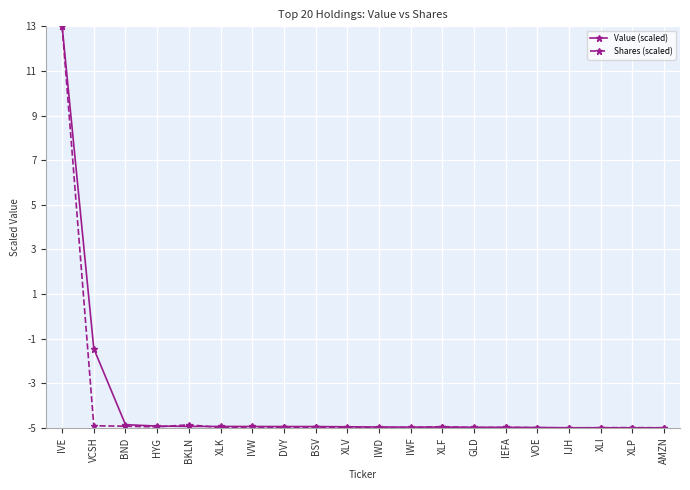

In Shares (scaled), how many points are higher than both neighbors (excluding endpoints)?

6